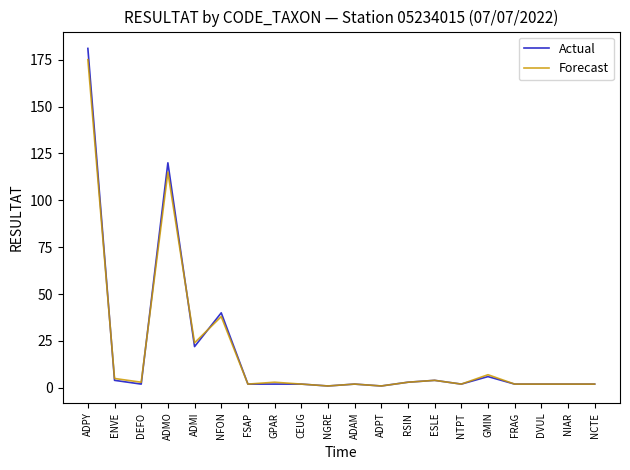

At which category does Forecast reach its first local peak?

ADMO